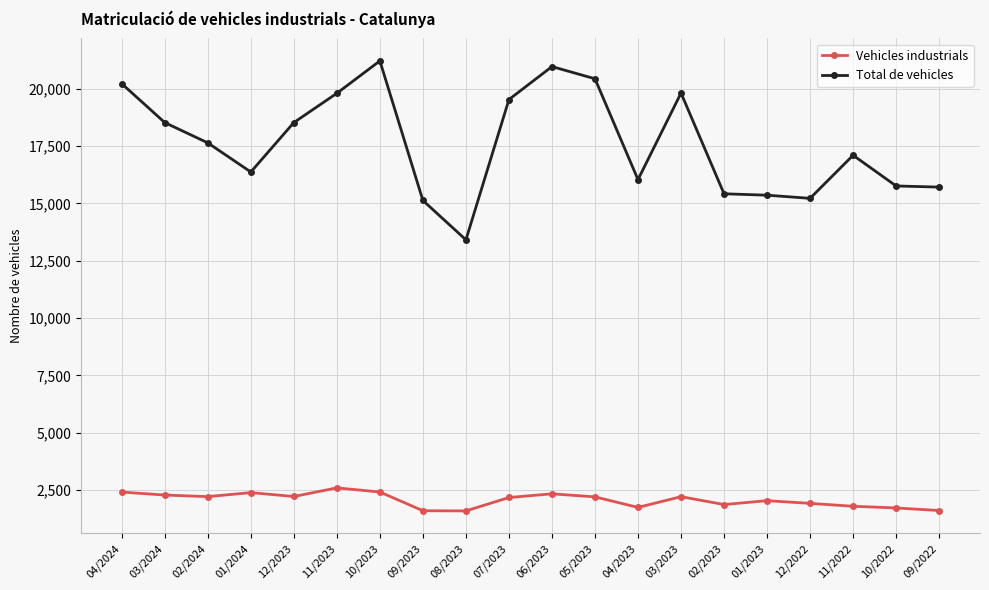

Which series has the largest total across all categories?

Total de vehicles